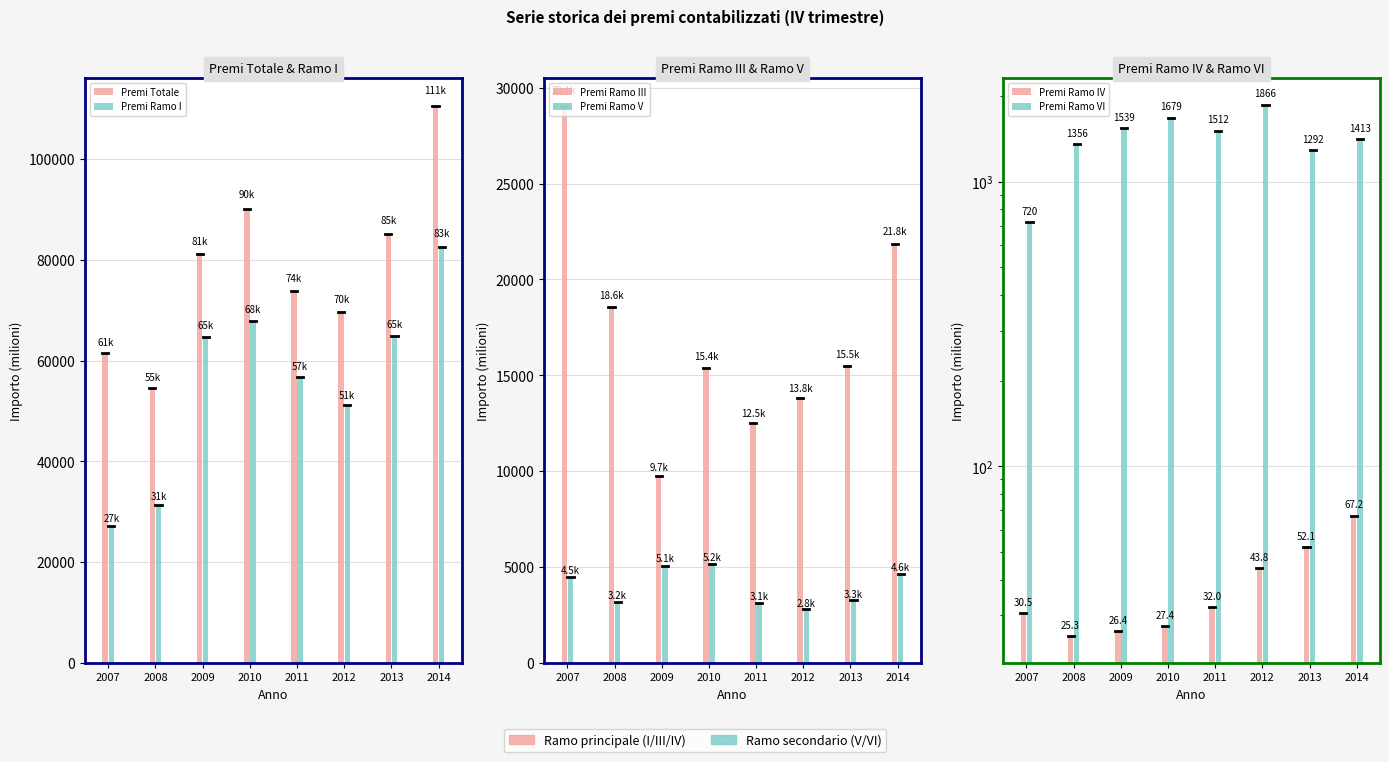

What is the total value across all series at 2013?

170199.1